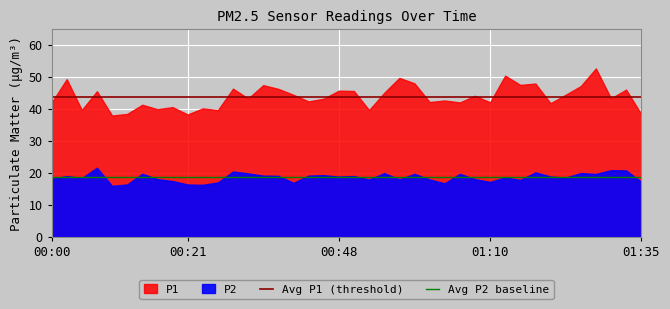

Is it true that P2 equals 17.5 at 00:19?

True